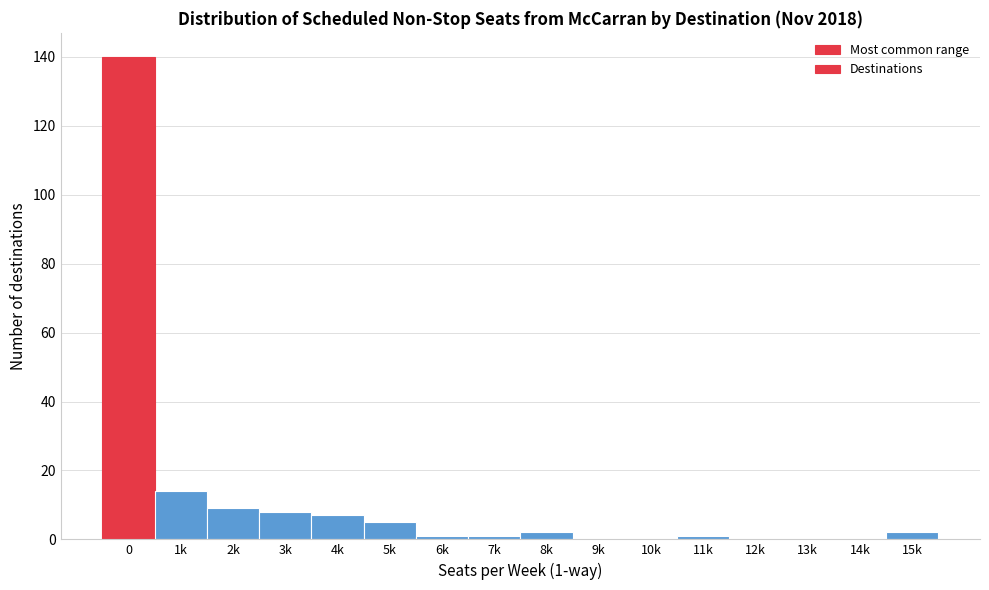

Reading left to right, list all the values displayed in this chart.

0=140	1k=14	2k=9	3k=8	4k=7	5k=5	6k=1	7k=1	8k=2	9k=0	10k=0	11k=1	12k=0	13k=0	14k=0	15k=2